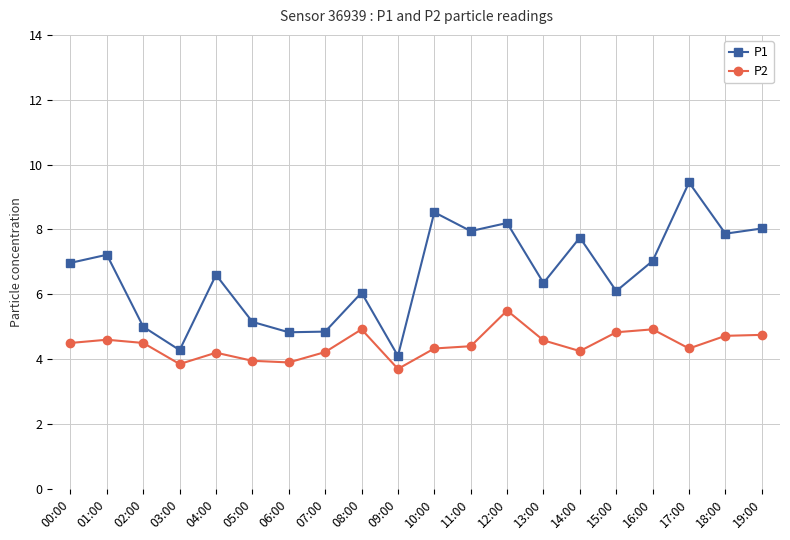

List the series in order of their overall mean, highest first.

P1, P2